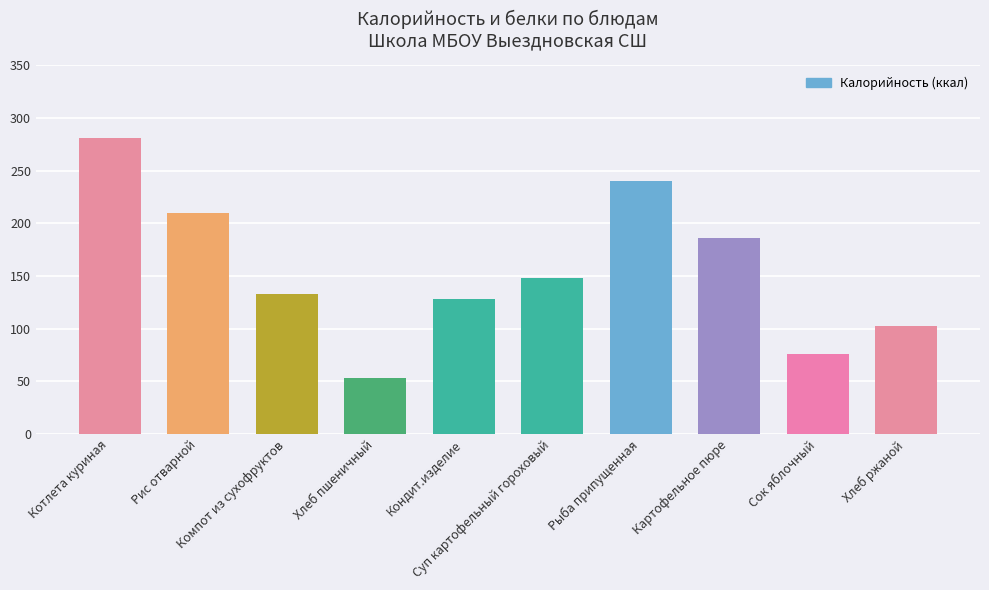

What is the difference between the second highest and second lowest values?

164.0